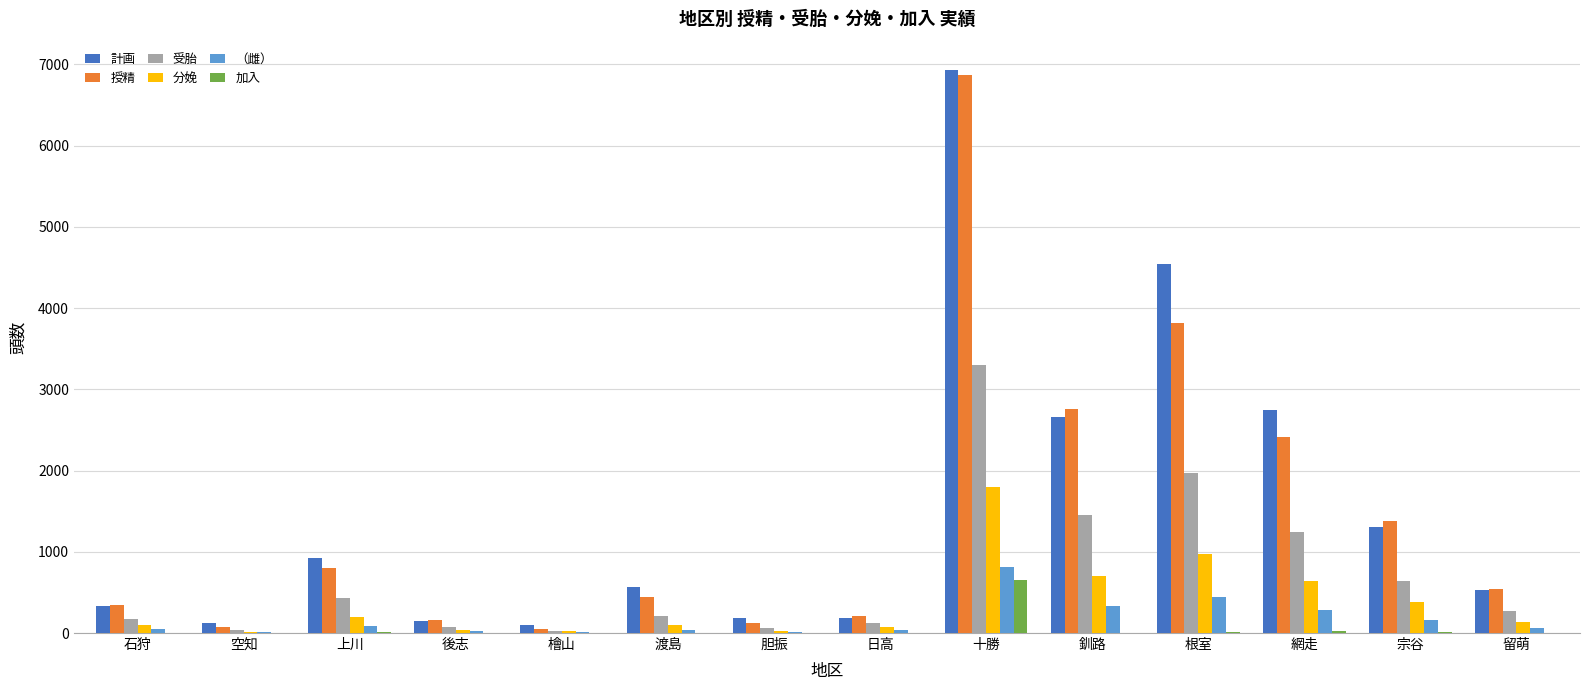

What is the sum of all 加入 values?

707